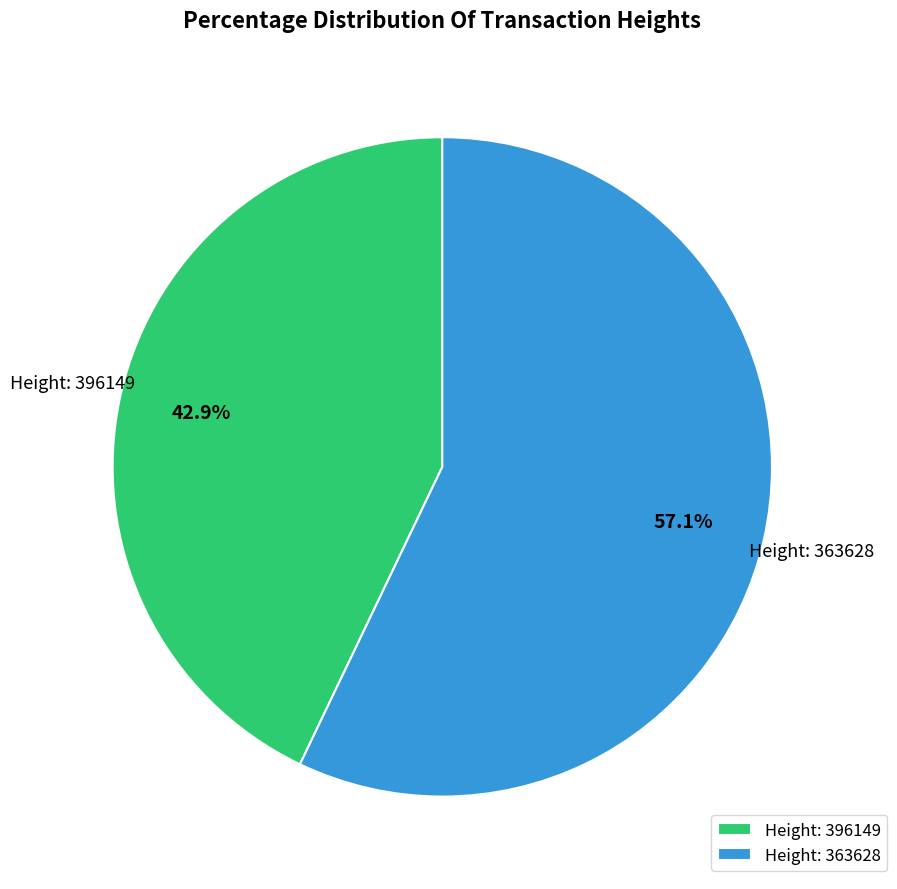

What is the smallest slice in the pie chart?

Height: 396149